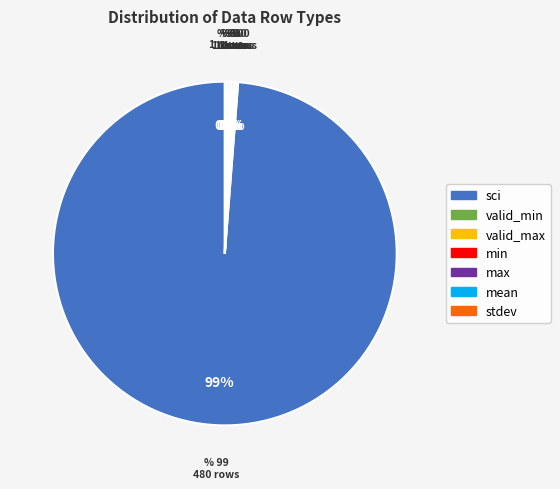

What is the majority slice?

sci